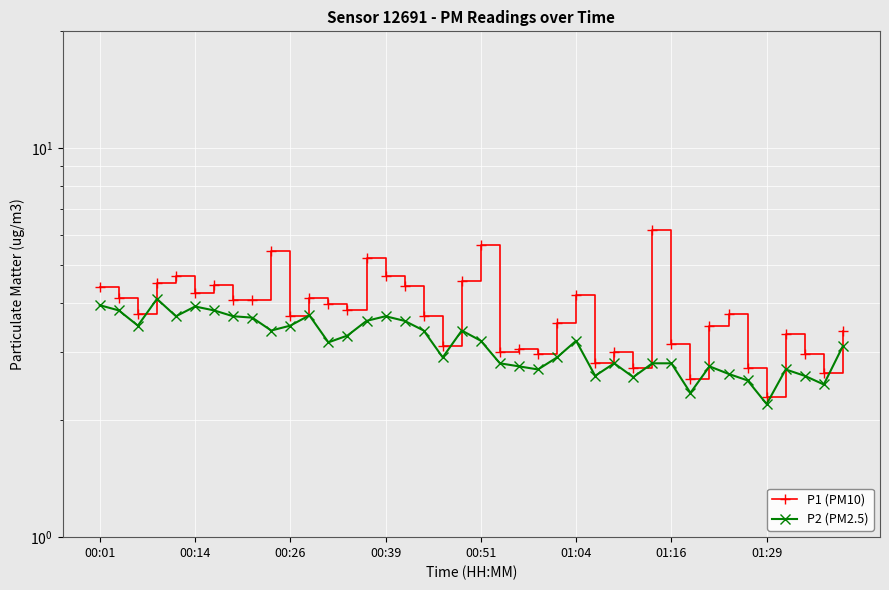

List the series in order of their overall mean, highest first.

P1 (PM10), P2 (PM2.5)